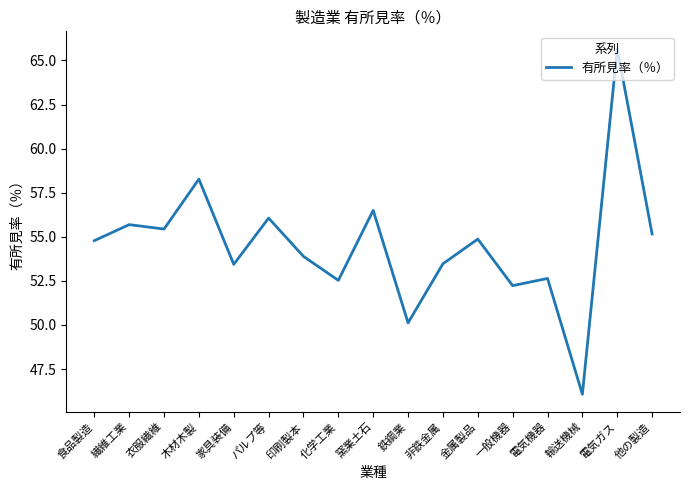

What is the difference between the values at 繊維工業 and 木材木製?

2.6